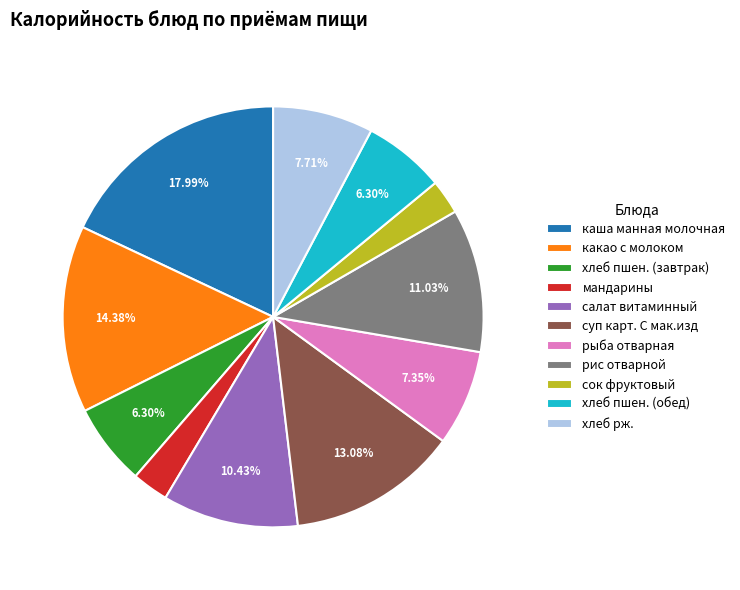

Count the number of slices in the pie.

11